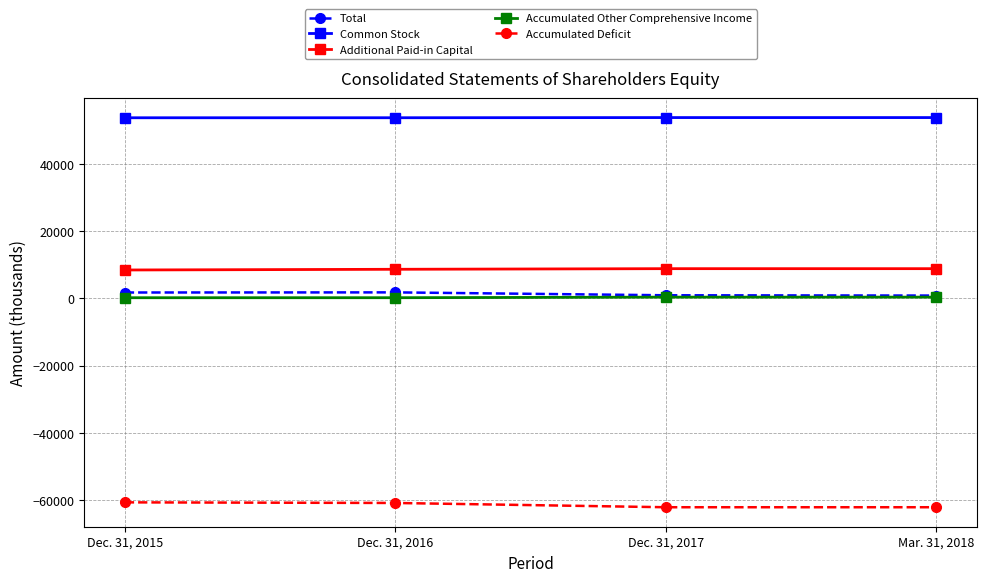

True or false: Total has more than 0 interior local peaks.

True